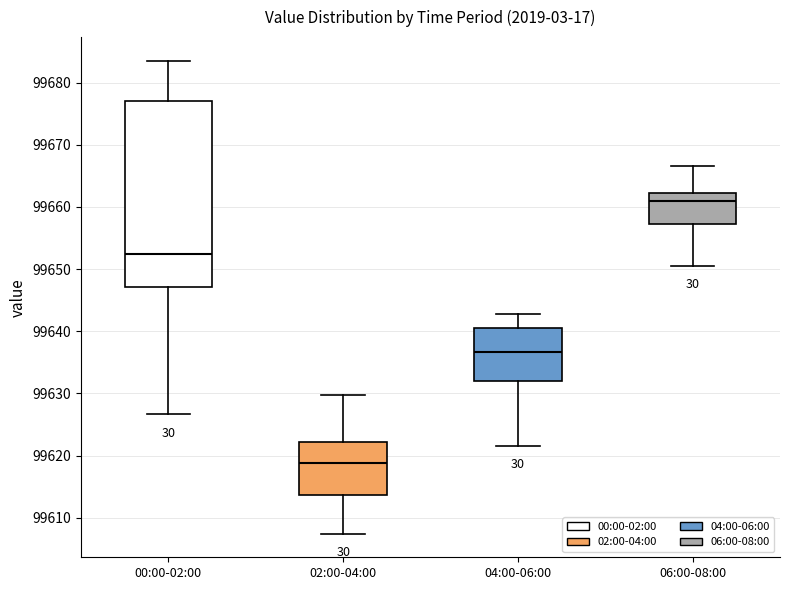

Comparing the boxes themselves (not the whiskers), which one is the tallest?

00:00-02:00